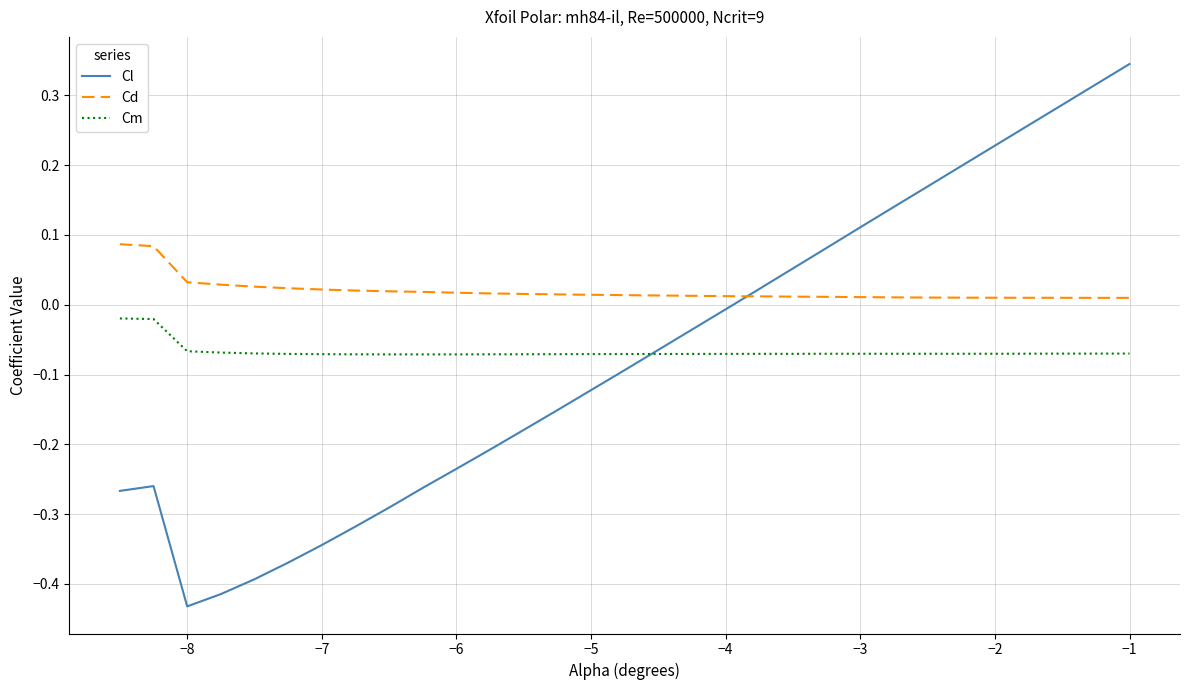

Which series has the largest range (max minus min)?

Cl